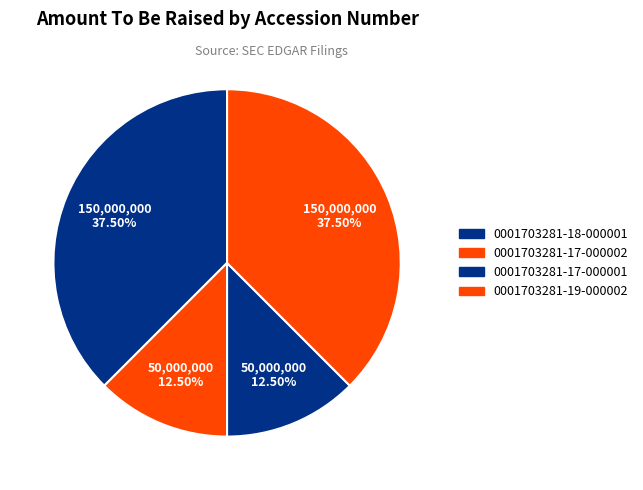

Count the number of slices in the pie.

4